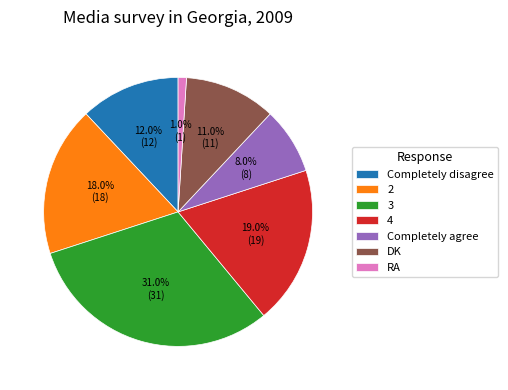

What is the largest slice in the pie chart?

3